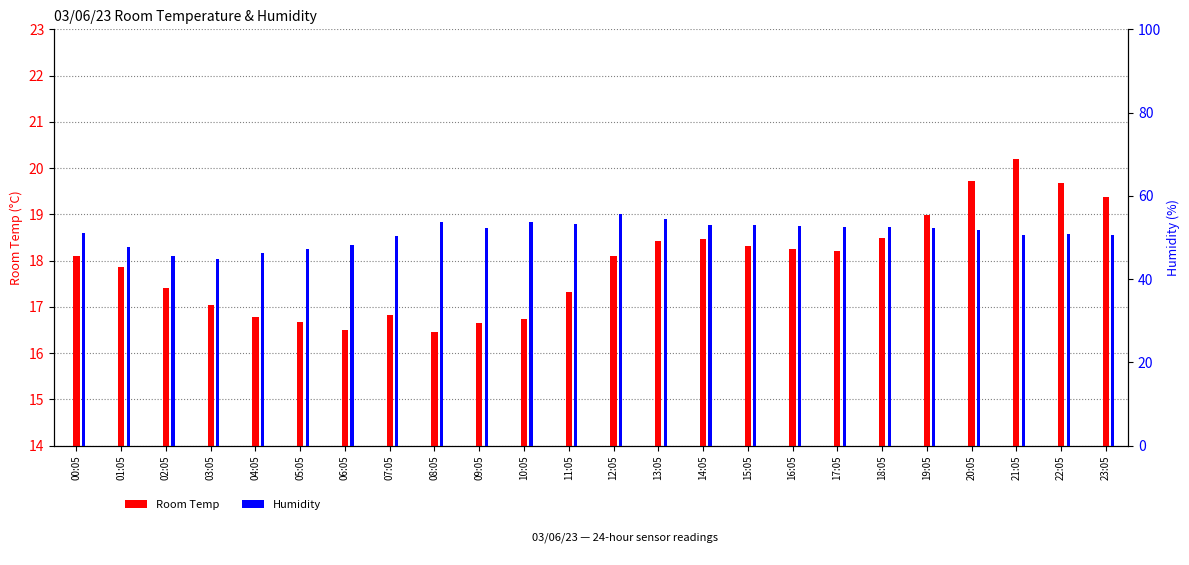

How many groups of bars are there?

24